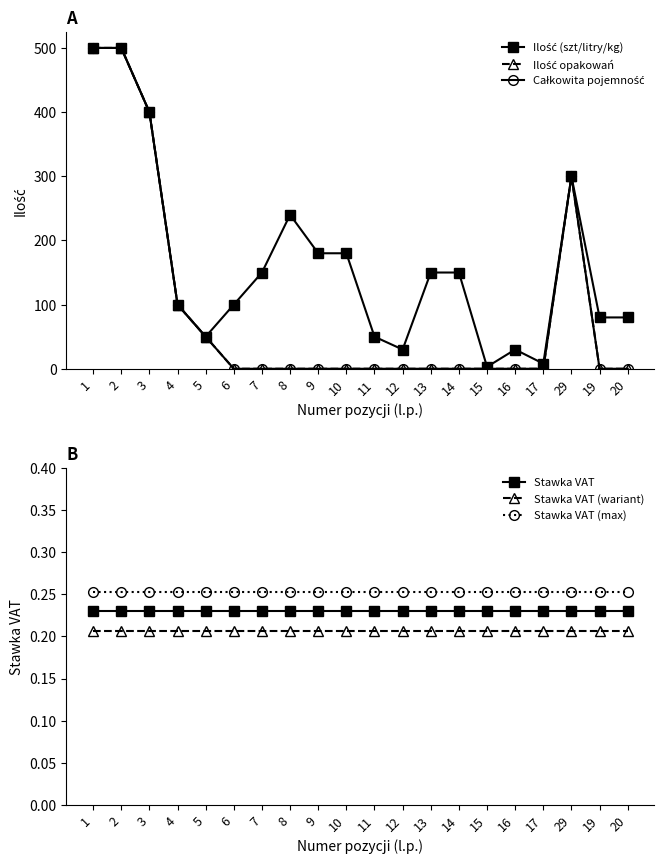

True or false: Stawka VAT (max) and Stawka VAT (wariant) intersect in this chart.

False